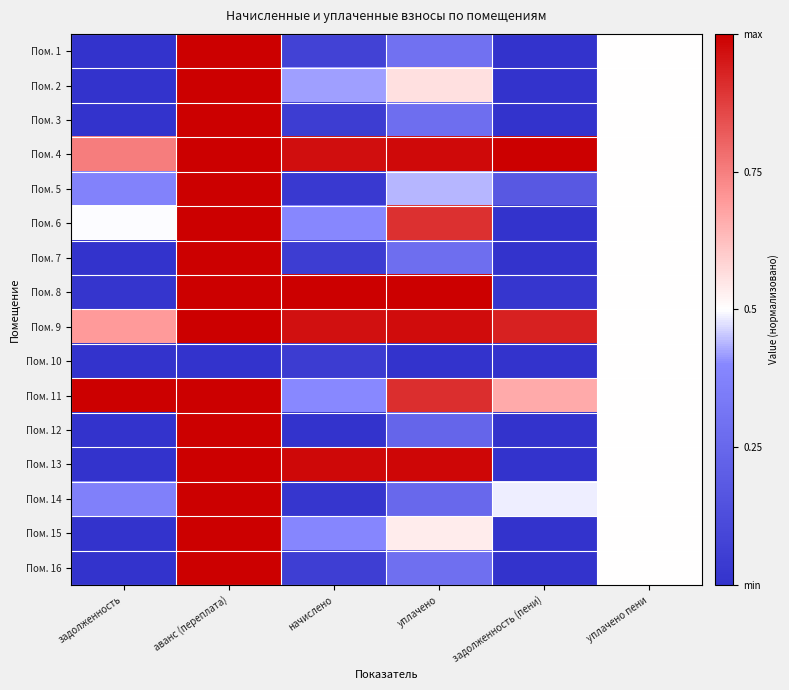

Reading left to right, what are all the values shown in this chart?

Пом. 1: задолженность=0.0	аванс (переплата)=1.0	начислено=0.1	уплачено=0.3	задолженность (пени)=0.0	уплачено пени=0.5
Пом. 2: задолженность=0.0	аванс (переплата)=1.0	начислено=0.4	уплачено=0.6	задолженность (пени)=0.0	уплачено пени=0.5
Пом. 3: задолженность=0.0	аванс (переплата)=1.0	начислено=0.1	уплачено=0.3	задолженность (пени)=0.0	уплачено пени=0.5
Пом. 4: задолженность=0.8	аванс (переплата)=1.0	начислено=1.0	уплачено=1.0	задолженность (пени)=1.0	уплачено пени=0.5
Пом. 5: задолженность=0.4	аванс (переплата)=1.0	начислено=0.0	уплачено=0.4	задолженность (пени)=0.2	уплачено пени=0.5
Пом. 6: задолженность=0.5	аванс (переплата)=1.0	начислено=0.4	уплачено=0.9	задолженность (пени)=0.0	уплачено пени=0.5
Пом. 7: задолженность=0.0	аванс (переплата)=1.0	начислено=0.1	уплачено=0.3	задолженность (пени)=0.0	уплачено пени=0.5
Пом. 8: задолженность=0.0	аванс (переплата)=1.0	начислено=1.0	уплачено=1.0	задолженность (пени)=0.0	уплачено пени=0.5
Пом. 9: задолженность=0.7	аванс (переплата)=1.0	начислено=1.0	уплачено=1.0	задолженность (пени)=0.9	уплачено пени=0.5
Пом. 10: задолженность=0.0	аванс (переплата)=0.0	начислено=0.0	уплачено=0.0	задолженность (пени)=0.0	уплачено пени=0.5
Пом. 11: задолженность=1.0	аванс (переплата)=1.0	начислено=0.4	уплачено=0.9	задолженность (пени)=0.7	уплачено пени=0.5
Пом. 12: задолженность=0.0	аванс (переплата)=1.0	начислено=0.0	уплачено=0.2	задолженность (пени)=0.0	уплачено пени=0.5
Пом. 13: задолженность=0.0	аванс (переплата)=1.0	начислено=1.0	уплачено=1.0	задолженность (пени)=0.0	уплачено пени=0.5
Пом. 14: задолженность=0.4	аванс (переплата)=1.0	начислено=0.0	уплачено=0.3	задолженность (пени)=0.5	уплачено пени=0.5
Пом. 15: задолженность=0.0	аванс (переплата)=1.0	начислено=0.4	уплачено=0.5	задолженность (пени)=0.0	уплачено пени=0.5
Пом. 16: задолженность=0.0	аванс (переплата)=1.0	начислено=0.1	уплачено=0.3	задолженность (пени)=0.0	уплачено пени=0.5